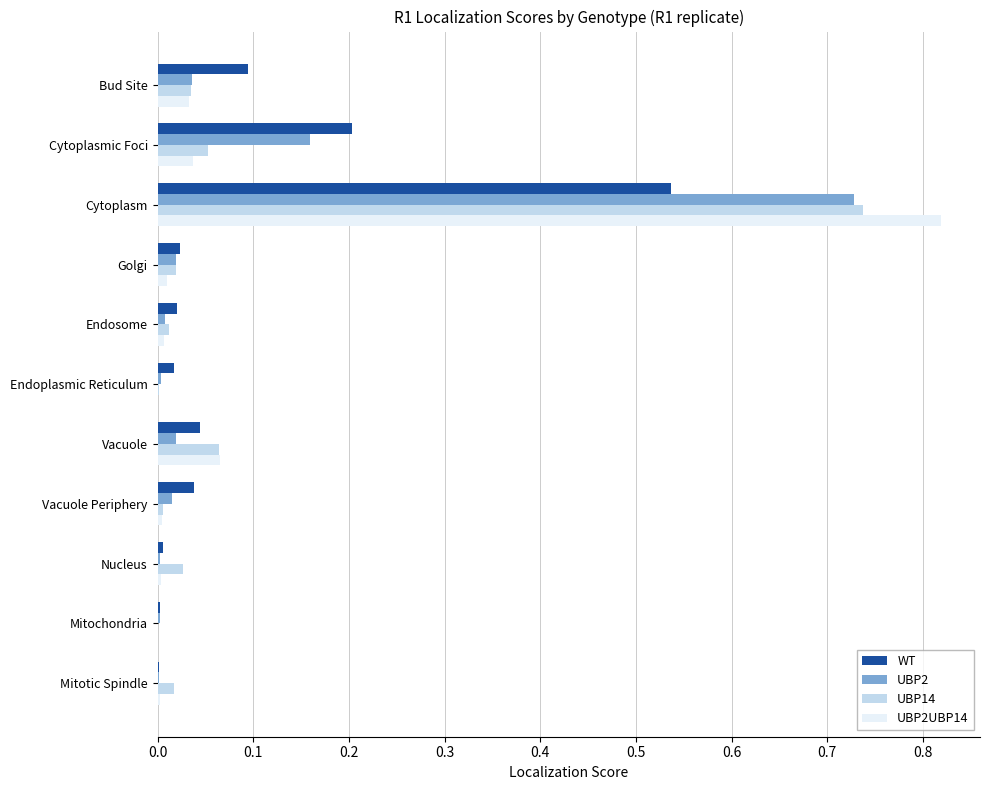

At which category is the sum across all series the highest?

Cytoplasm